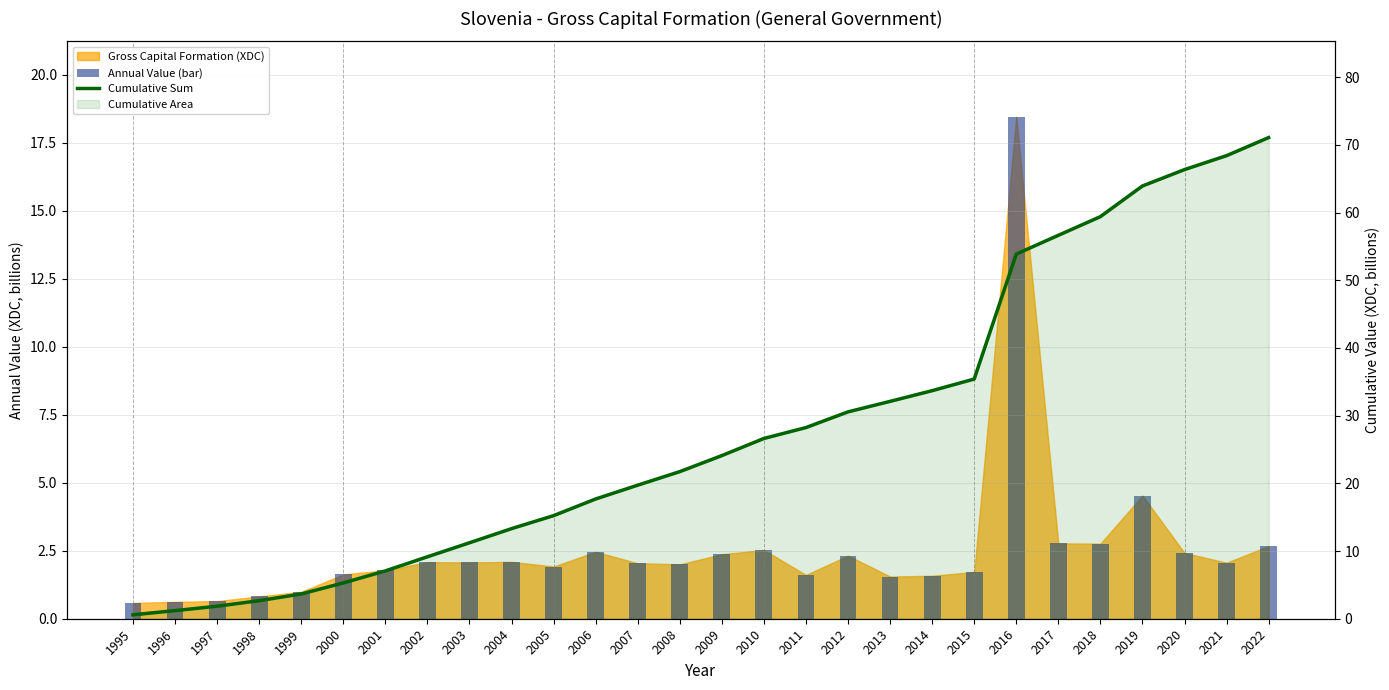

How many data points in Annual Value (bar) are above 2?

15